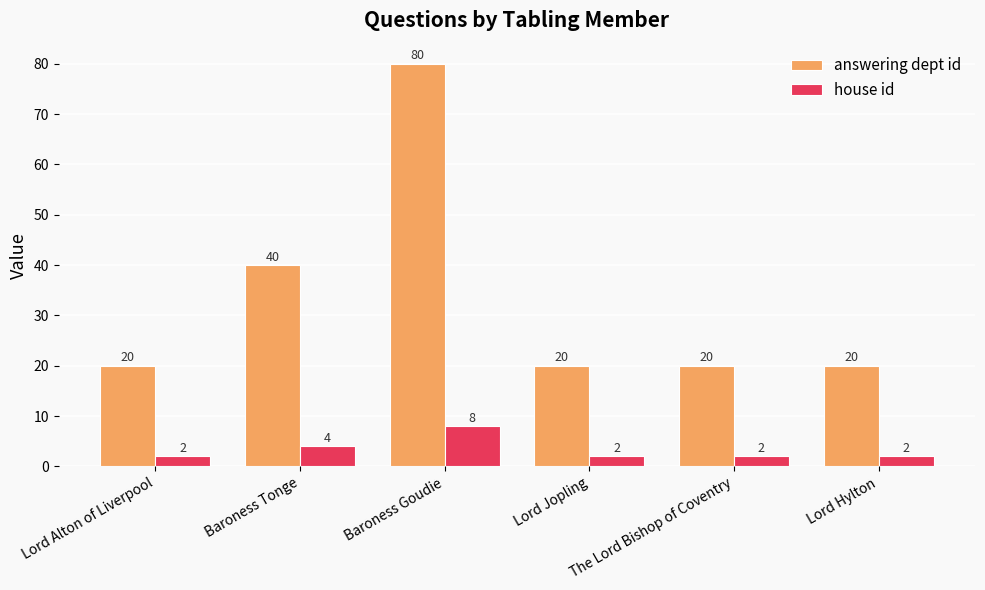

Rank the series at Lord Hylton from lowest to highest value.

house id, answering dept id